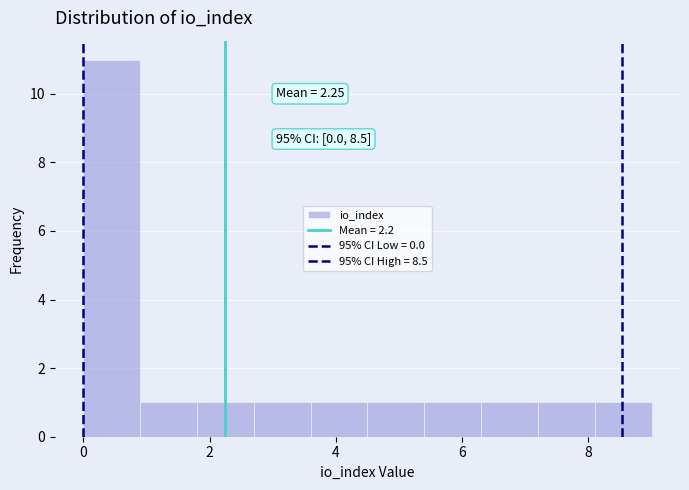

Over which range of the x-axis is the bar tallest?

0.0 to 0.9